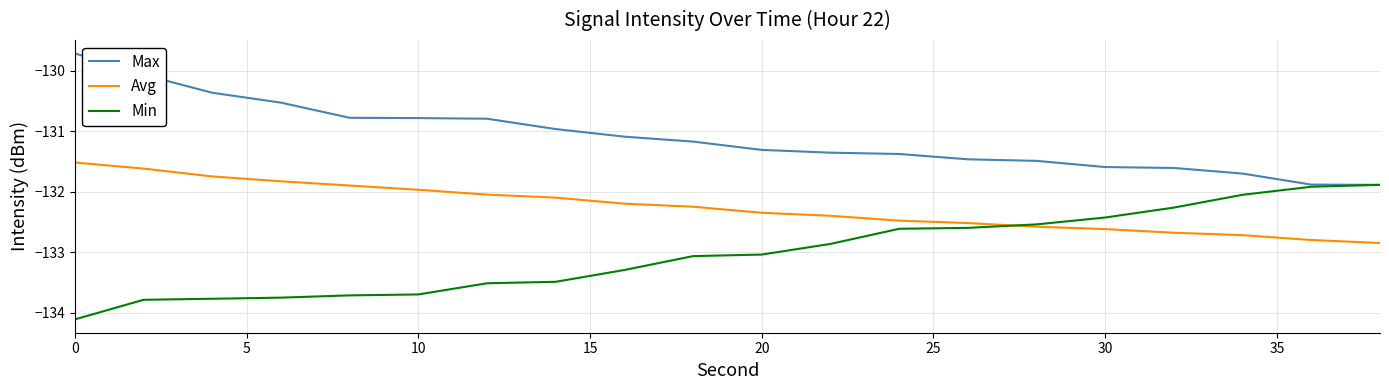

True or false: Max and Avg intersect in this chart.

False